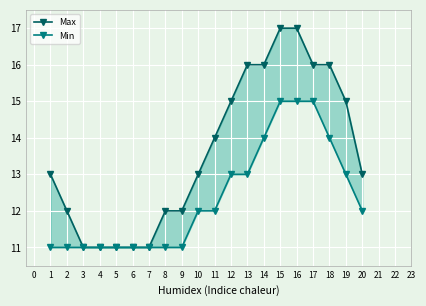

How many categories are shown in the chart?

20